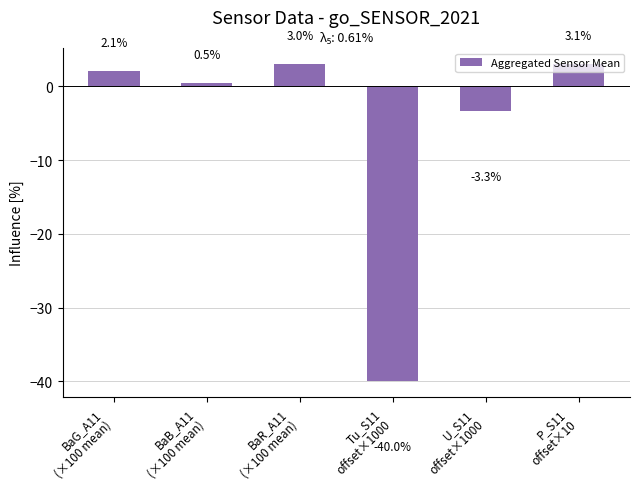

What is the difference between the maximum and minimum values?

43.1